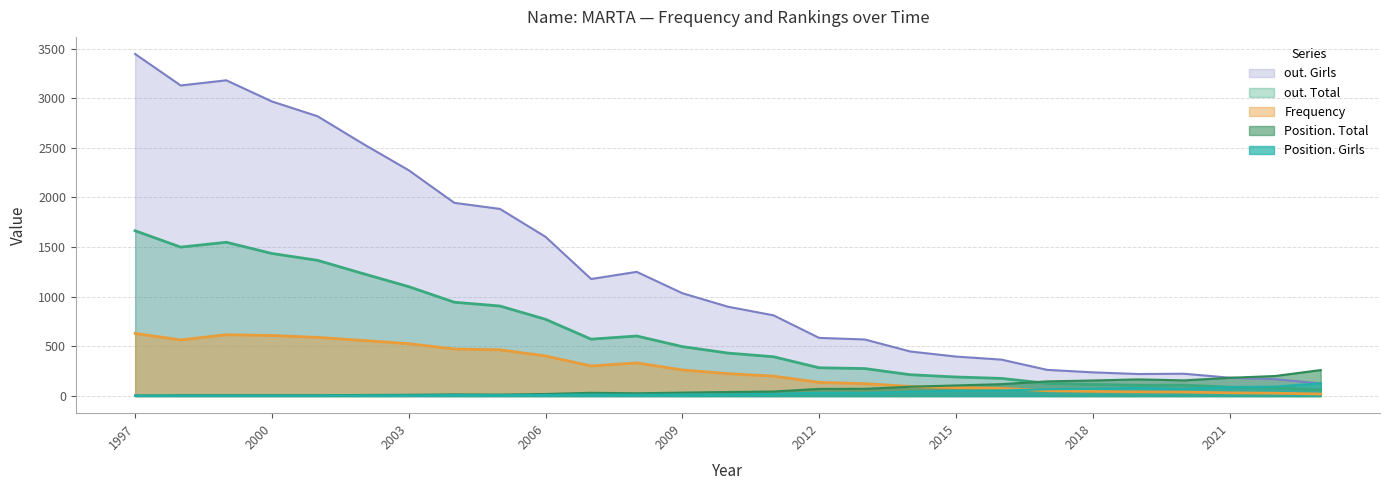

Which has a higher value, 2018 or 2006?

2006